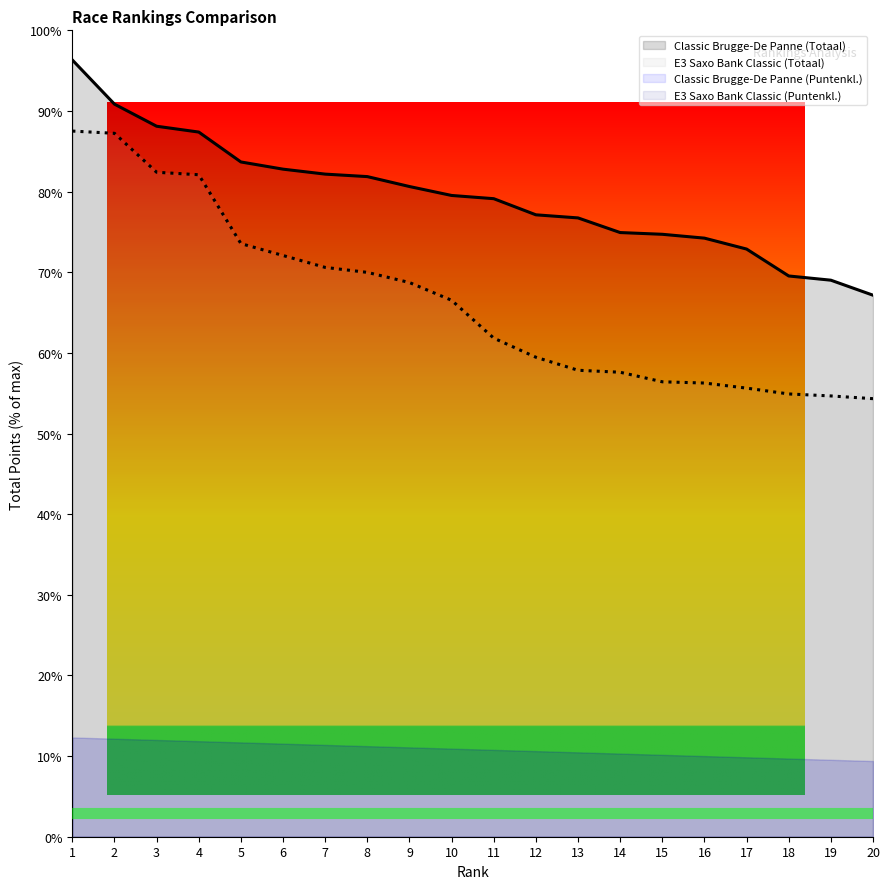

What is the sum of all E3 Saxo Bank Classic (Totaal) values?

1329.6